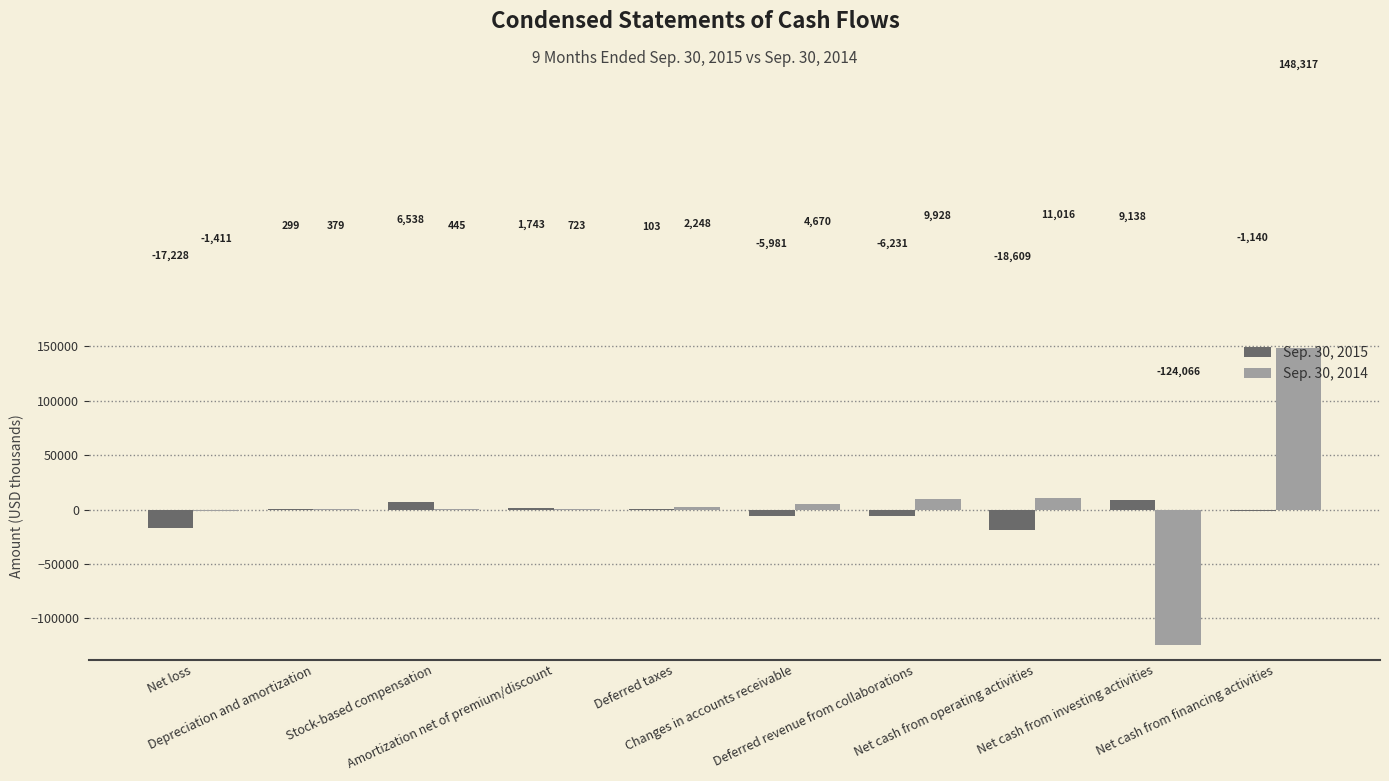

Which series has the largest total across all categories?

Sep. 30, 2014